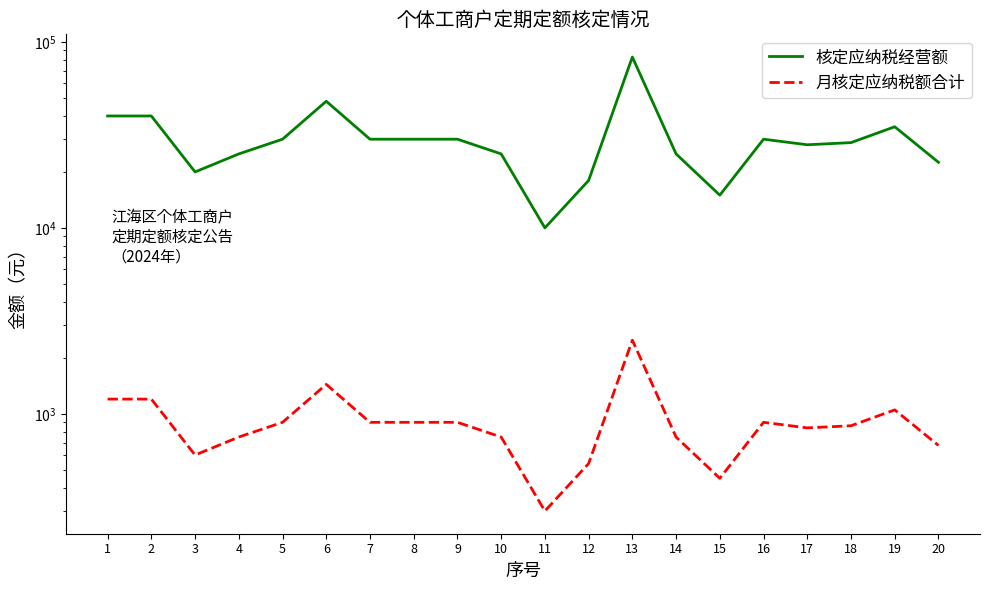

List the series in order of their peak value, highest first.

核定应纳税经营额, 月核定应纳税额合计